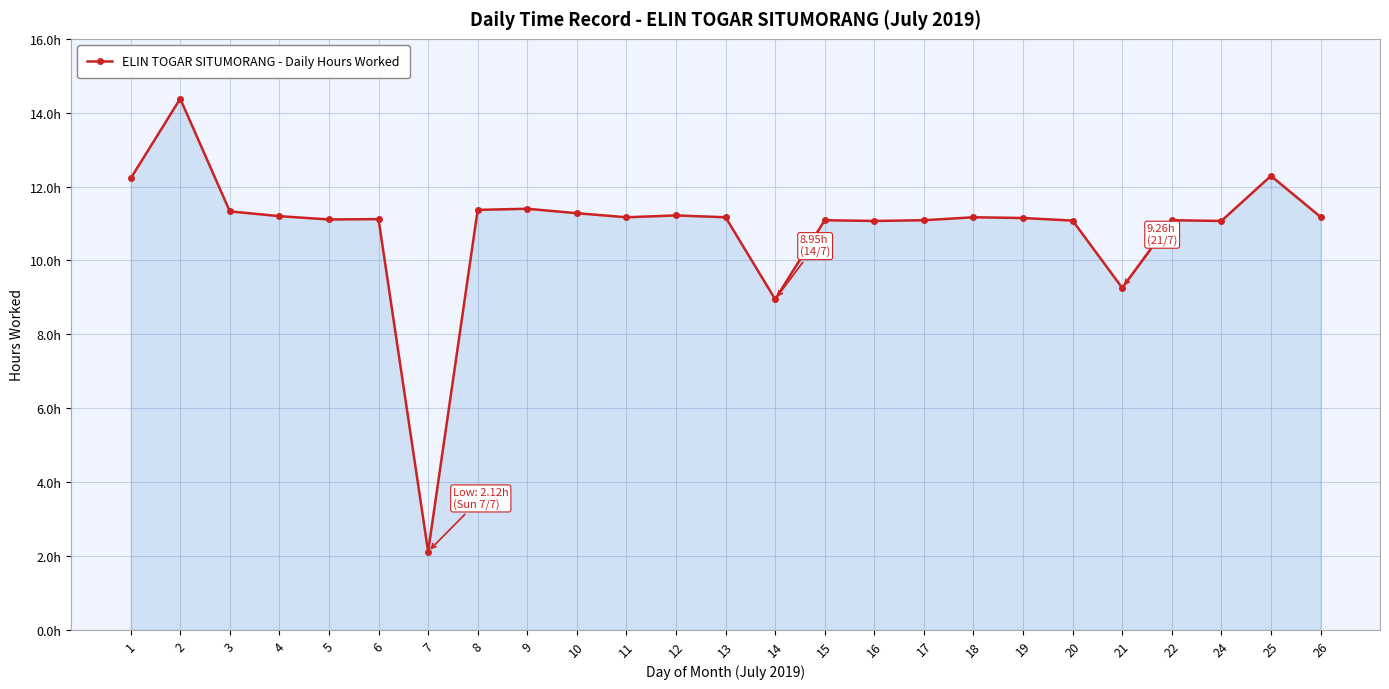

Rank the categories by value from lowest to highest.

7, 14, 21, 16, 24, 20, 15, 17, 22, 5, 6, 19, 11, 13, 18, 26, 4, 12, 10, 3, 8, 9, 1, 25, 2